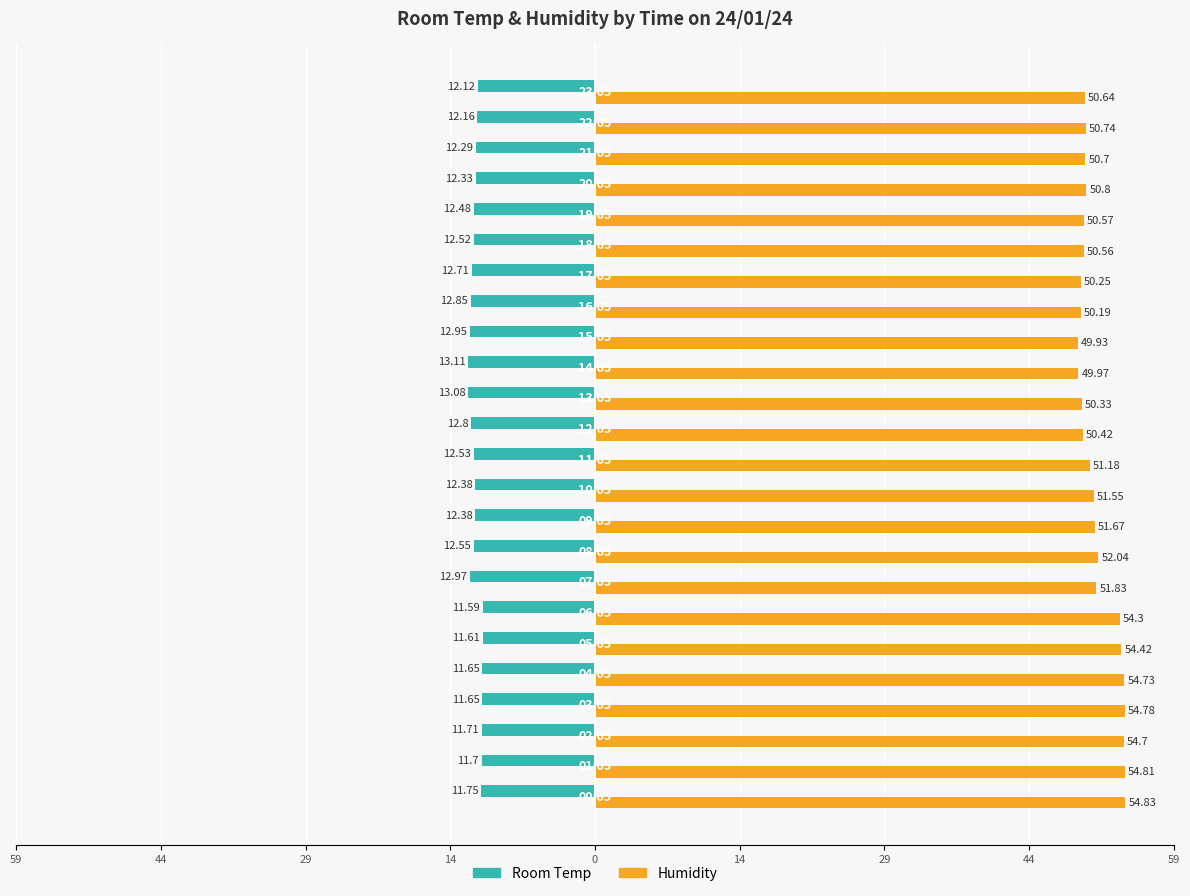

What is the lowest value of the Humidity series?

49.9